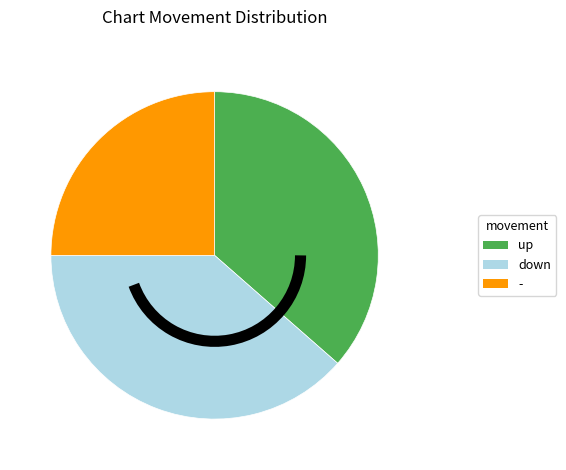

Do up and down together represent more than half of the pie?

Yes